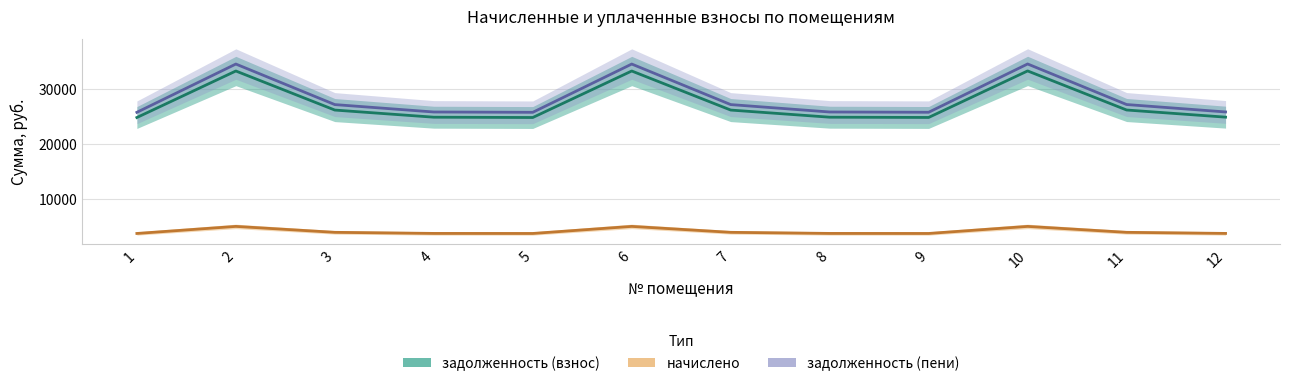

Where is задолженность (взнос) nearest to the value 29116?

11